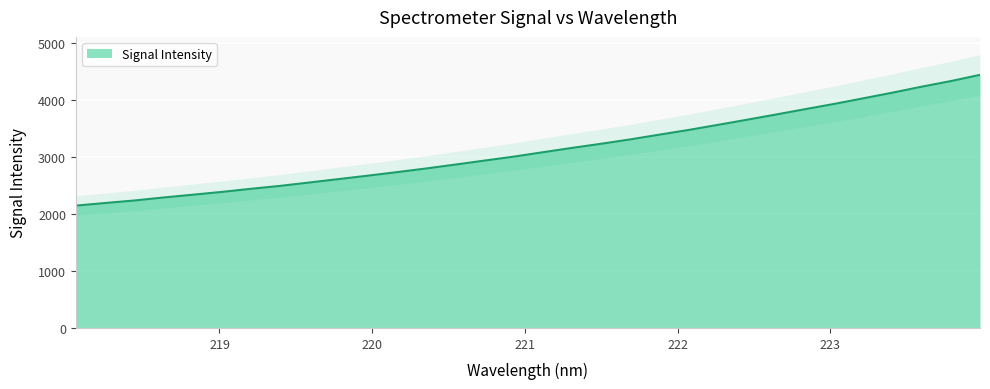

Reading left to right, list all the values displayed in this chart.

218.0596=2148.3	218.2508=2193.9	218.442=2238.2	218.6332=2291.0	218.8244=2339.6	219.0156=2389.3	219.2067=2443.7	219.3979=2495.2	219.589=2554.5	219.7801=2614.4	219.9712=2674.1	220.1623=2736.2	220.3533=2800.8	220.5444=2869.0	220.7354=2939.1	220.9264=3008.4	221.1174=3085.5	221.3083=3162.0	221.4993=3234.6	221.6902=3311.5	221.8812=3394.9	222.0721=3477.1	222.263=3566.1	222.4538=3656.4	222.6447=3748.4	222.8355=3842.4	223.0264=3935.0	223.2172=4033.4	223.408=4132.7	223.5987=4237.3	223.7895=4335.8	223.9802=4445.2